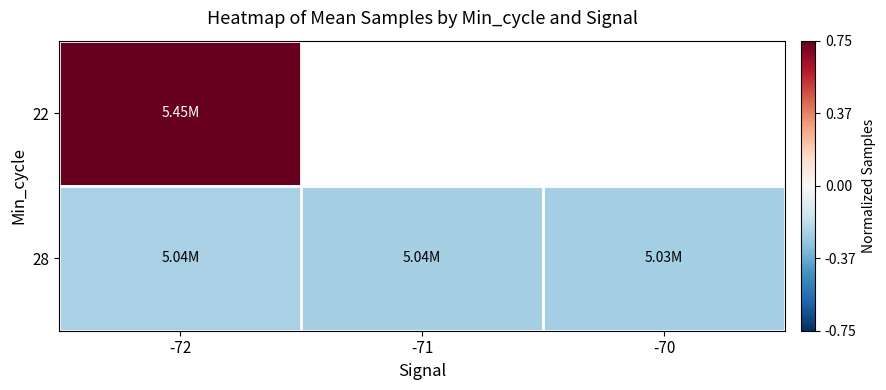

Which category has the highest value in the 22 series?

-72